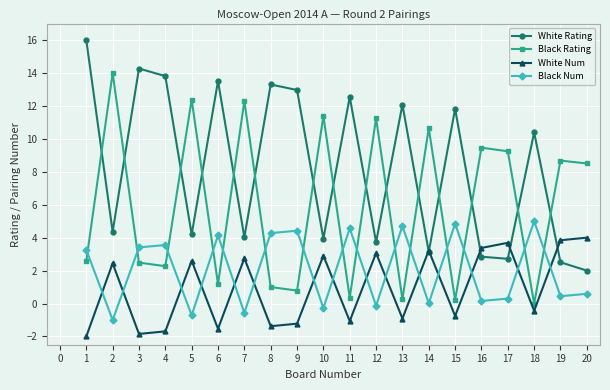

Which category has the lowest value in the Black Rating series?

18